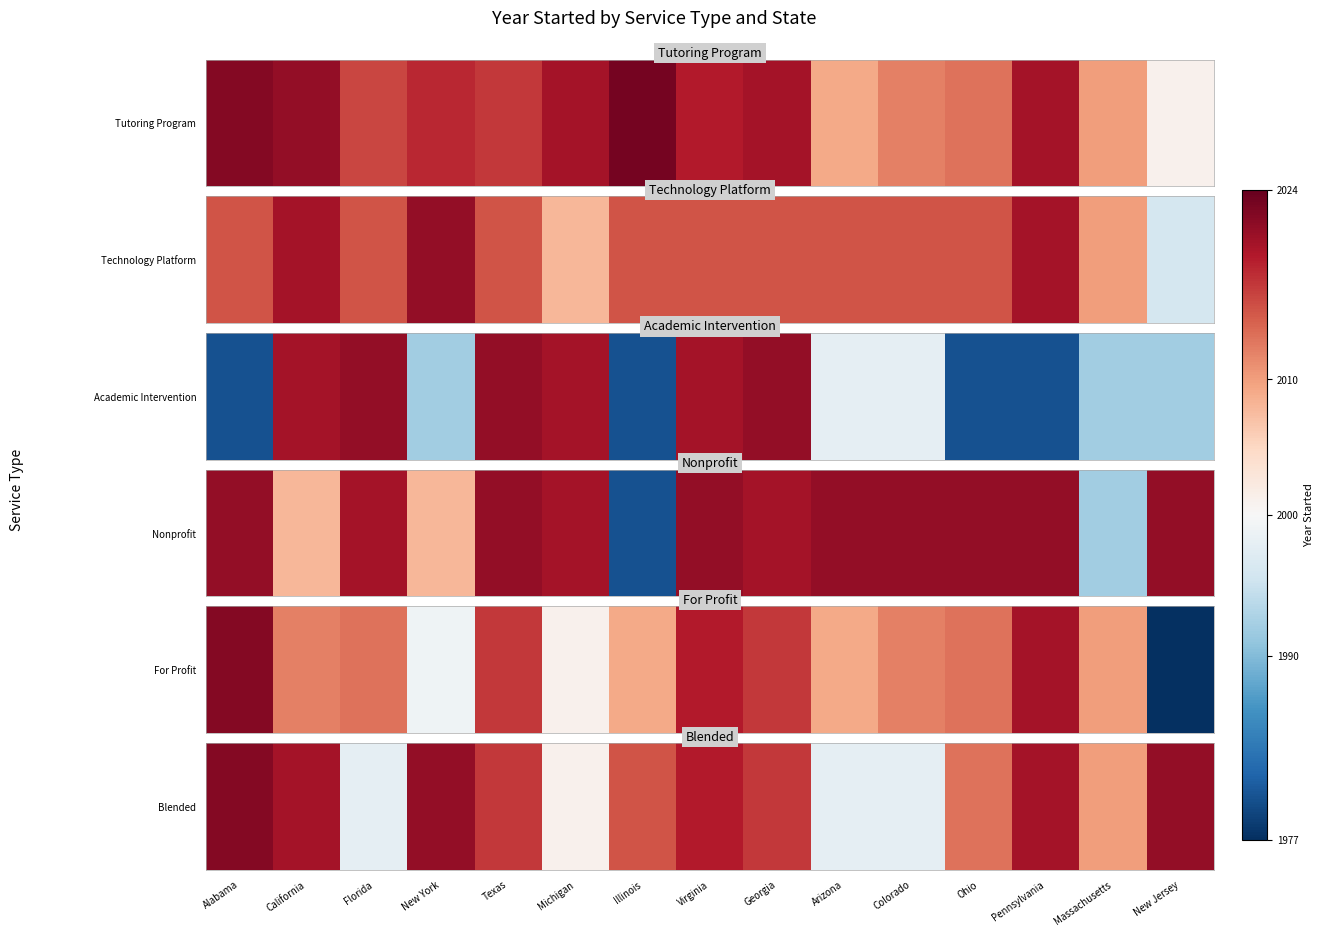

List the labels in order of value, smallest first.

Florida, Arizona, Colorado, Michigan, Massachusetts, Ohio, Illinois, Texas, Georgia, Virginia, California, Pennsylvania, New York, New Jersey, Alabama